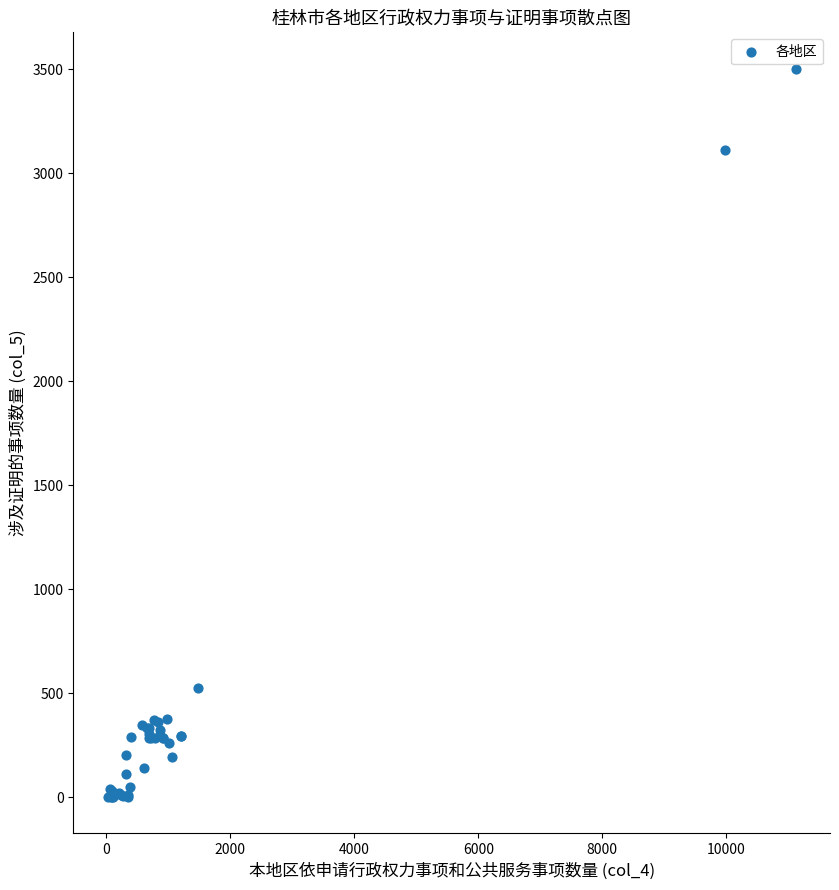

What Y value in the scatter plot is closest to 1751?

522